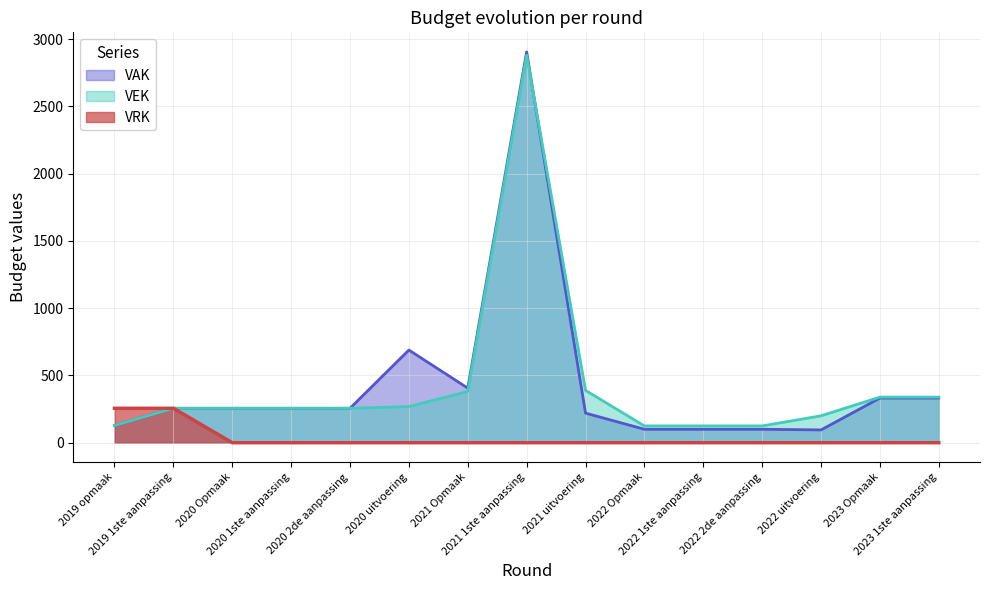

Between 2022 1ste aanpassing and 2023 1ste aanpassing, which is larger?

2023 1ste aanpassing